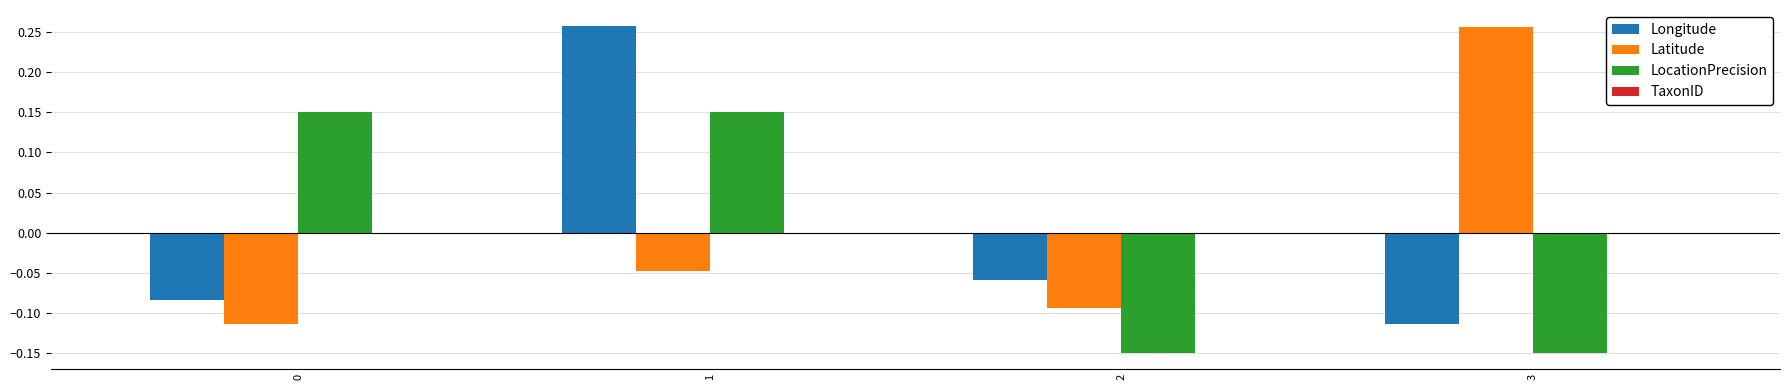

Which series changed the most between 0 and 2?

LocationPrecision